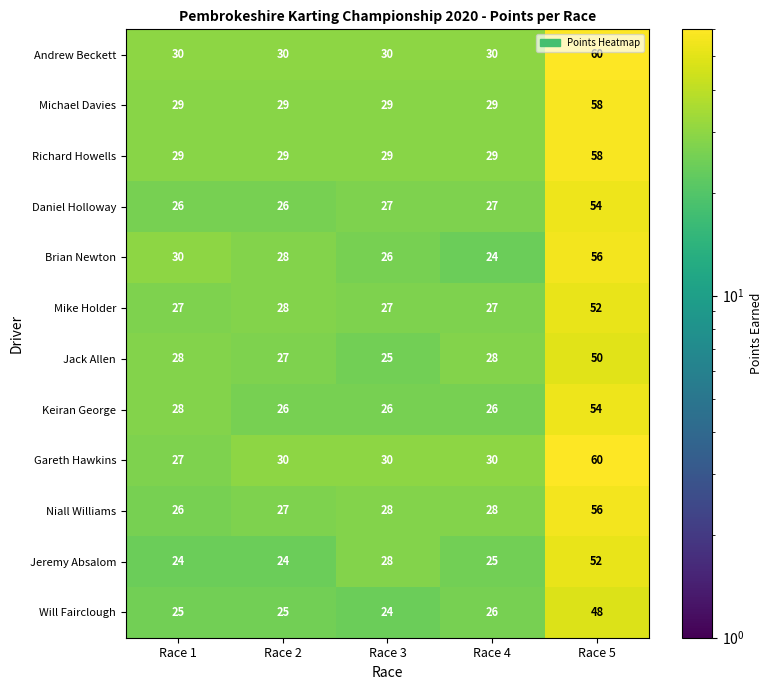

What is the spread (max minus min) of values at Race 5?

12